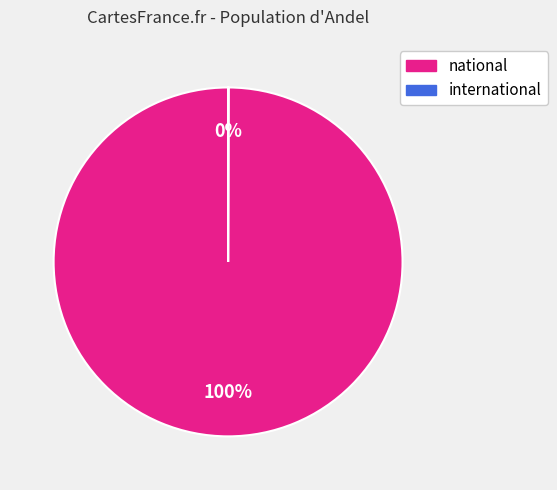

Is there a majority slice in this chart?

Yes